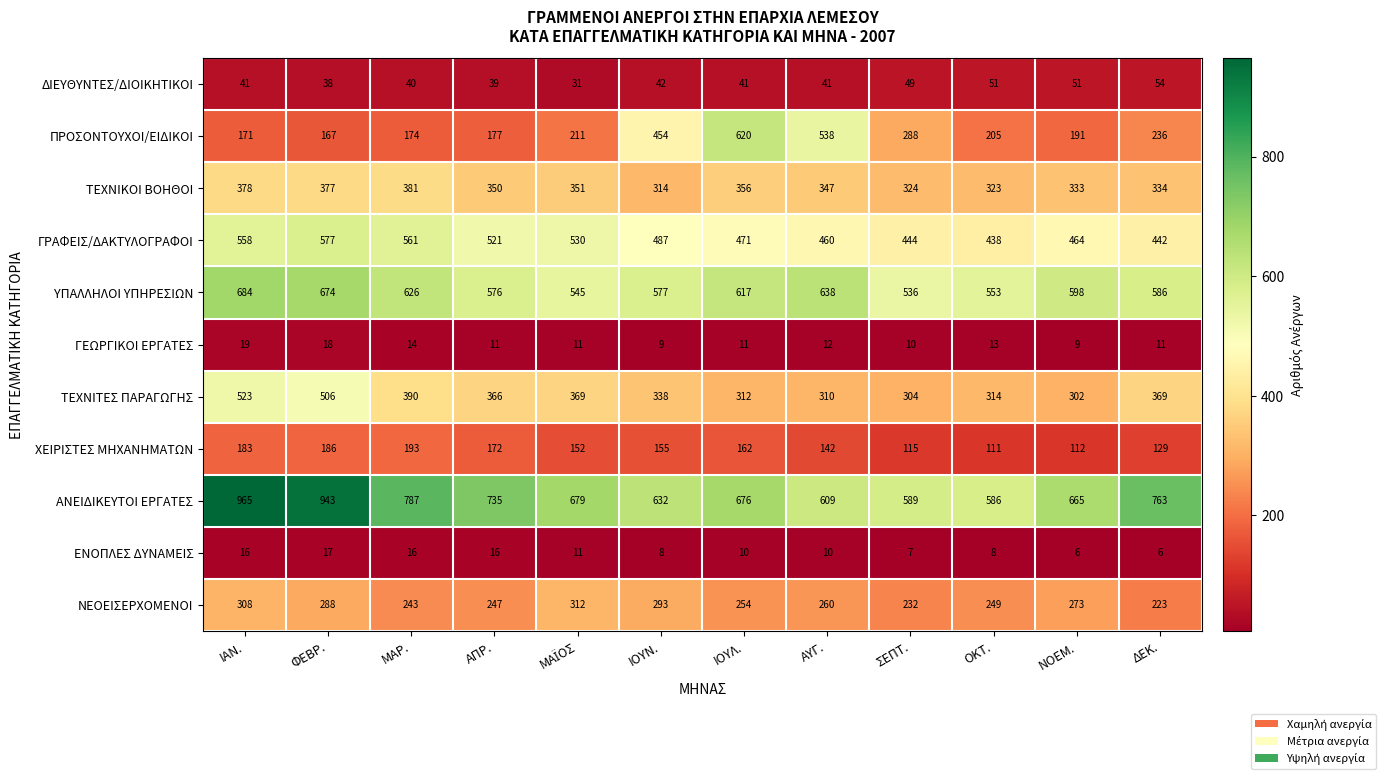

What is the difference between the highest and lowest values at ΜΑΡ.?

773